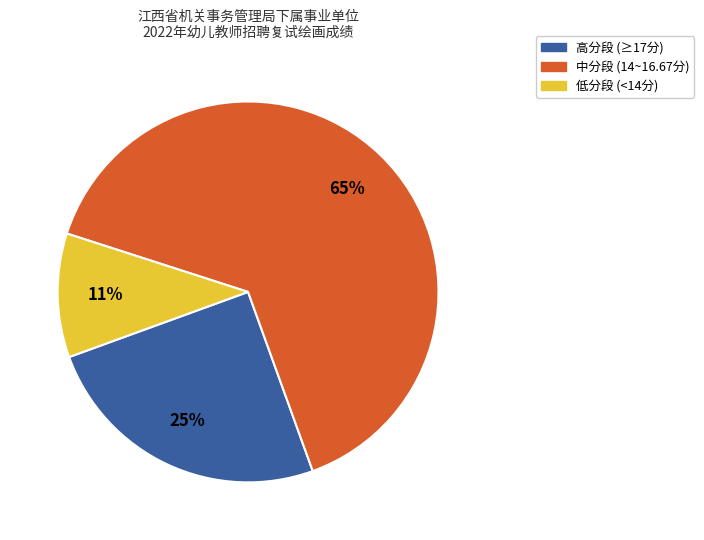

To the nearest percent, what is the average slice percentage?

33%